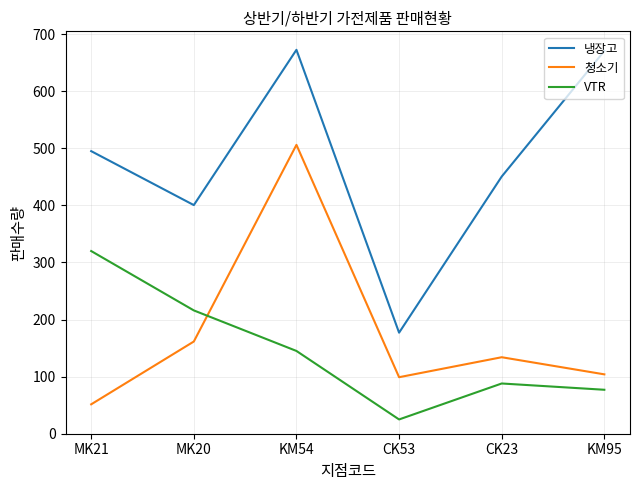

What is the highest value of the VTR series?

320.0